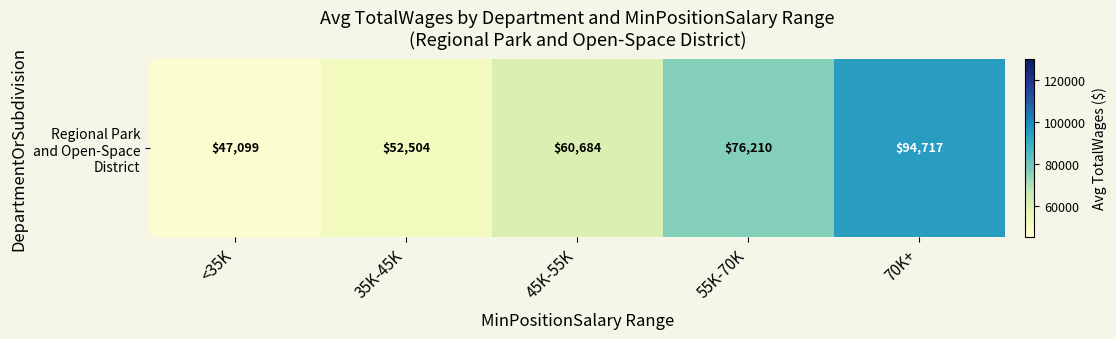

Reading left to right, list all the values displayed in this chart.

<35K=47099.0	35K-45K=52503.7	45K-55K=60683.8	55K-70K=76210.2	70K+=94717.0